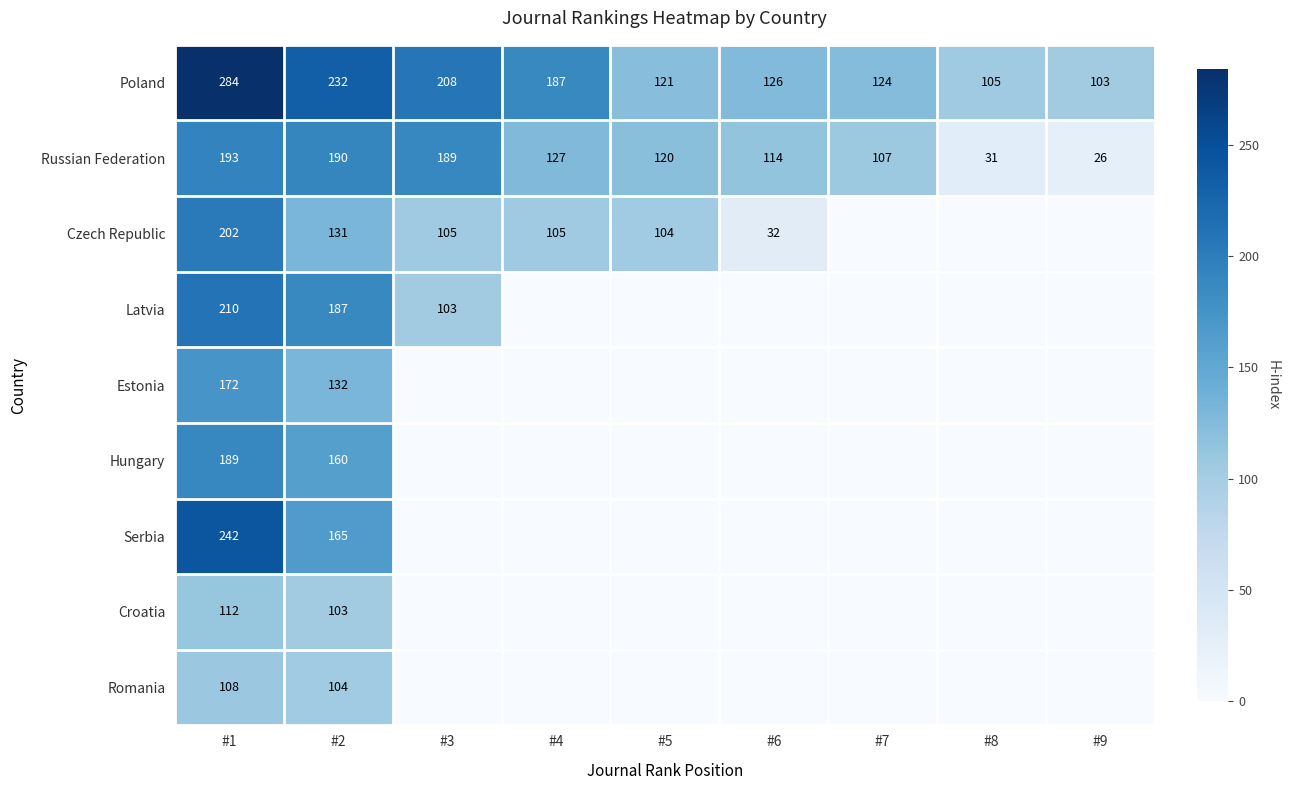

Which has a higher value, #8 or #9?

#8